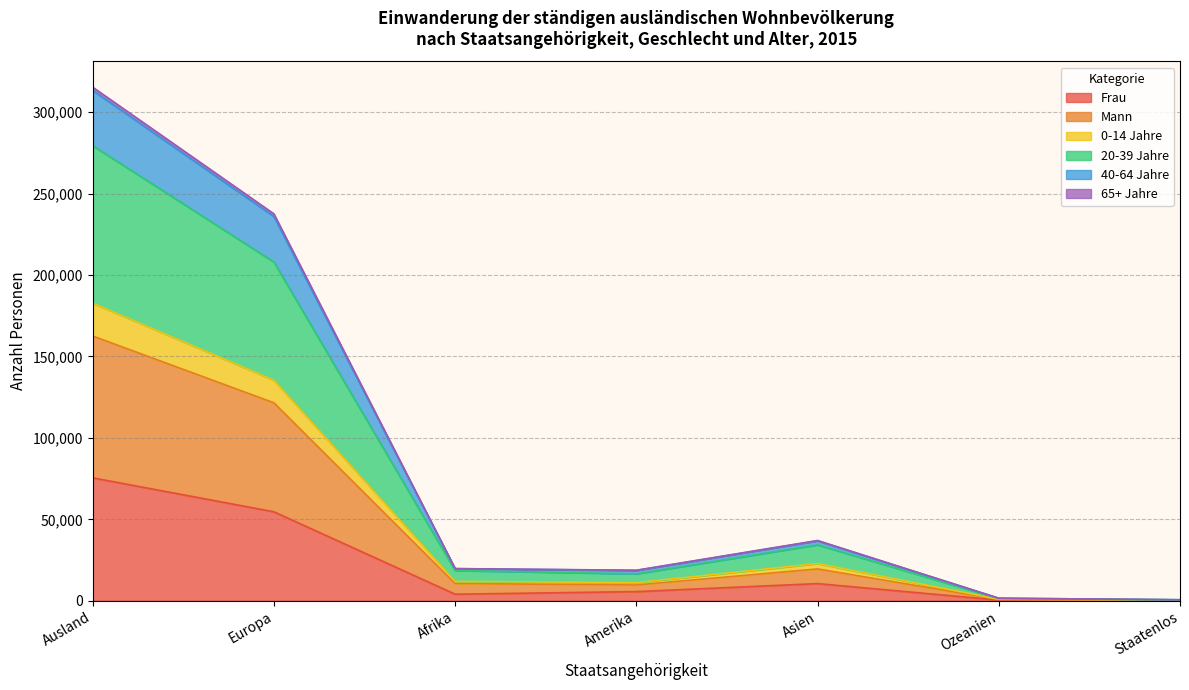

At which category is the sum across all series the highest?

Ausland